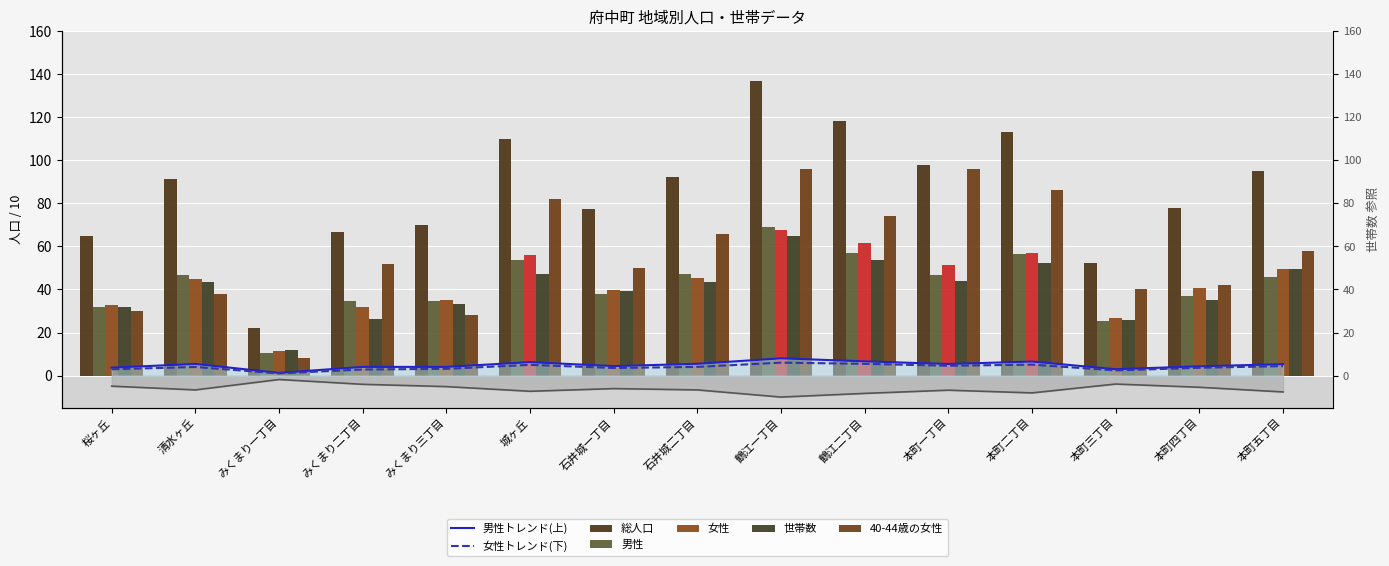

What is the difference between the highest and lowest values at 本町五丁目?

102.7